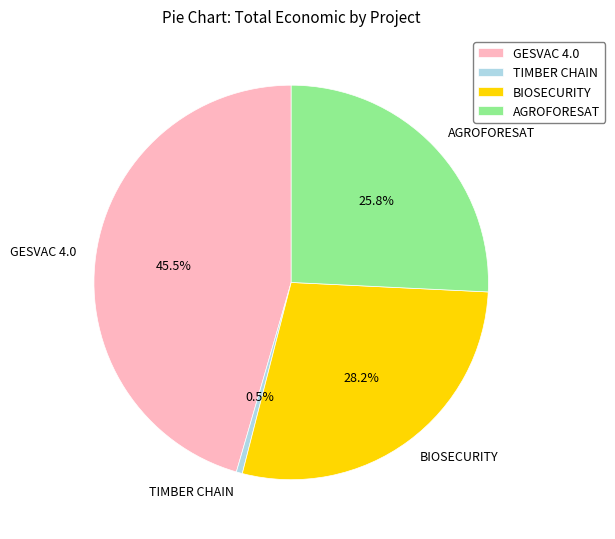

Rank the categories by value from highest to lowest.

GESVAC 4.0, BIOSECURITY, AGROFORESAT, TIMBER CHAIN